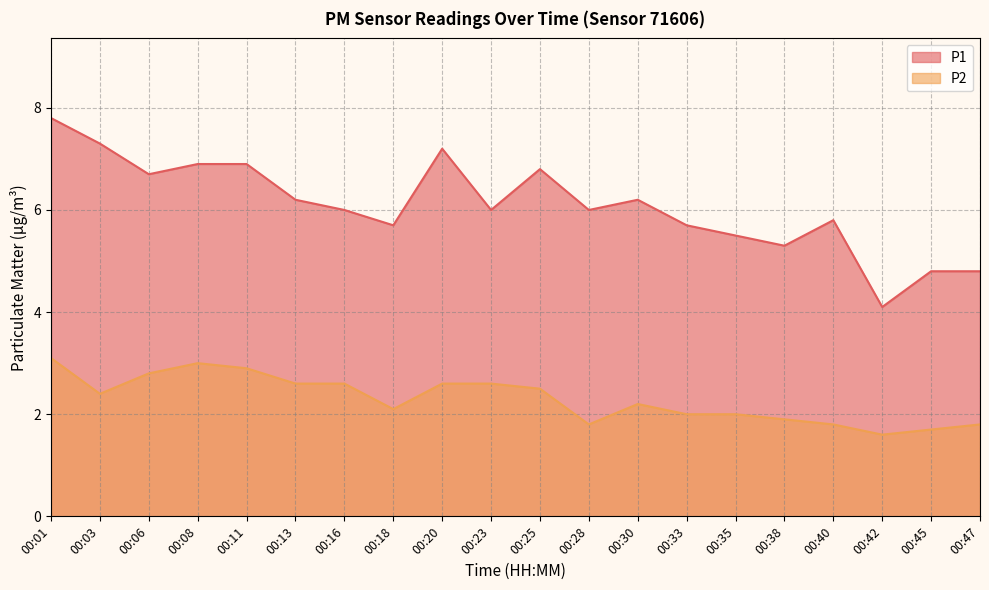

How many data points does each series have?

20